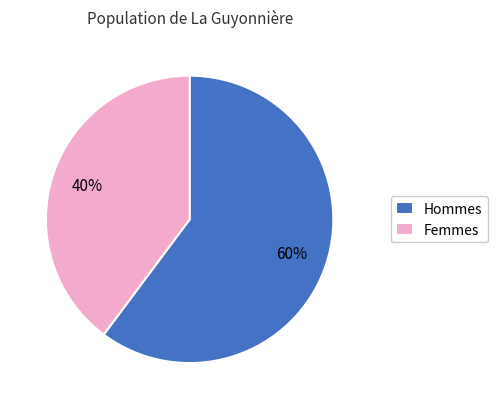

What is the ratio of the value at Femmes to the value at Hommes?

0.7